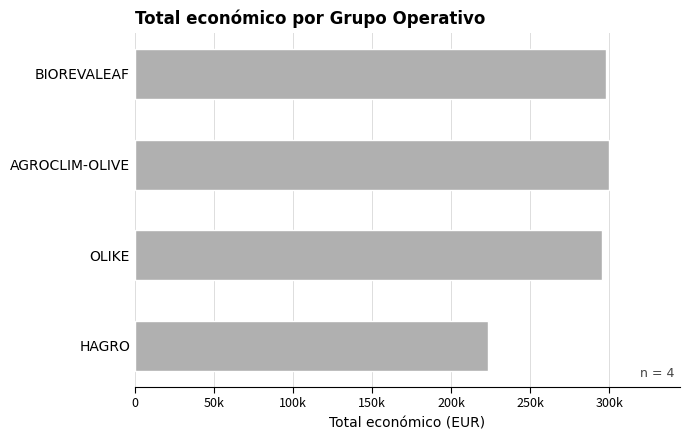

Which label corresponds to the smallest value in the chart?

HAGRO